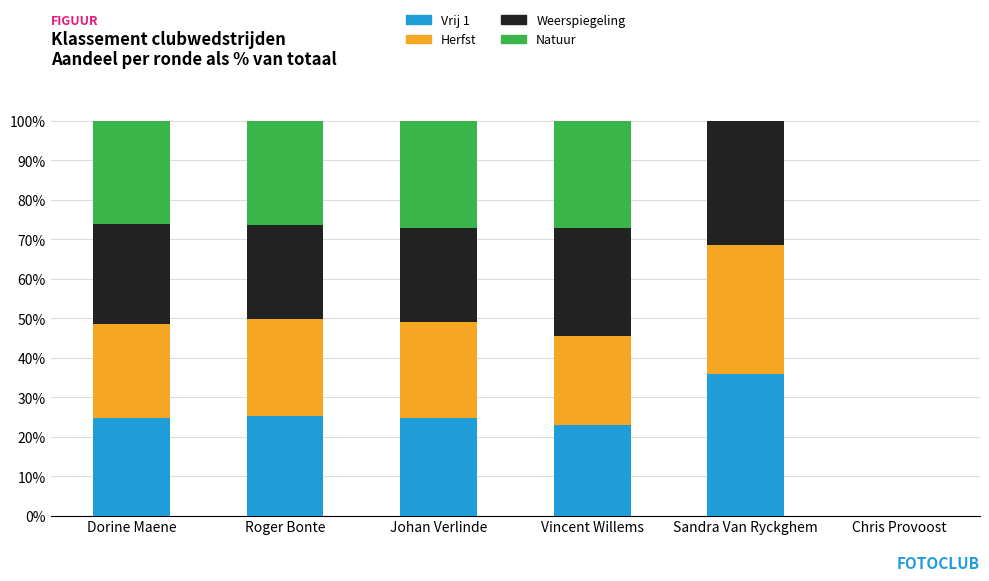

What is the highest value of the Vrij 1 series?

35.8